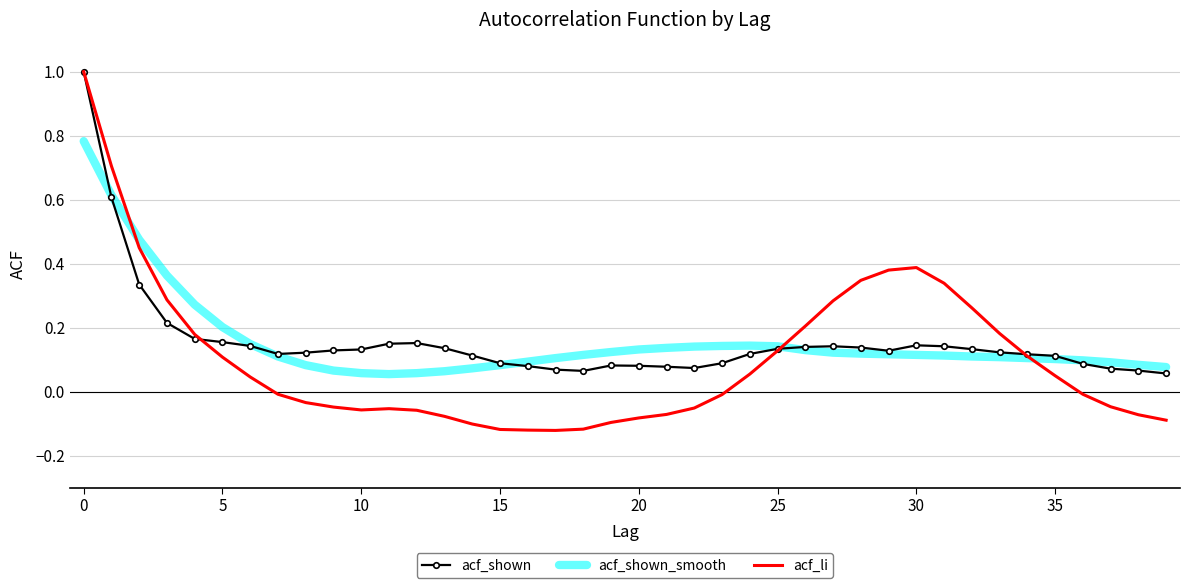

What is the maximum value for acf_li?

1.0